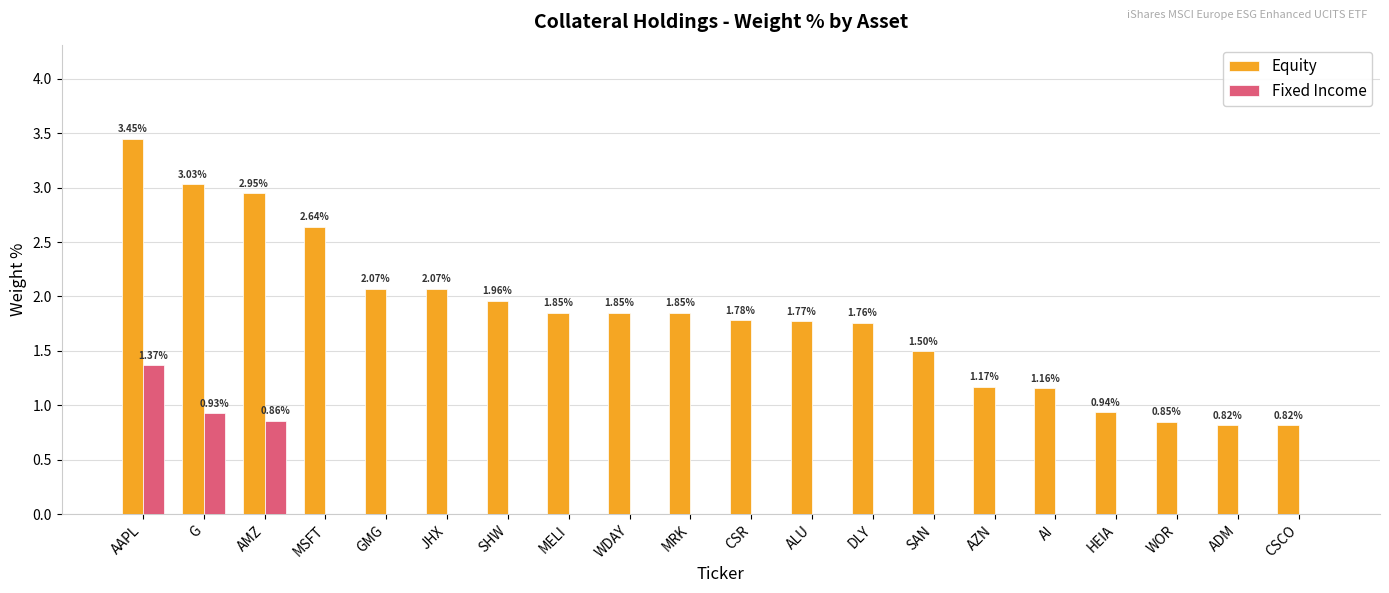

At which category is the sum across all series the highest?

AAPL